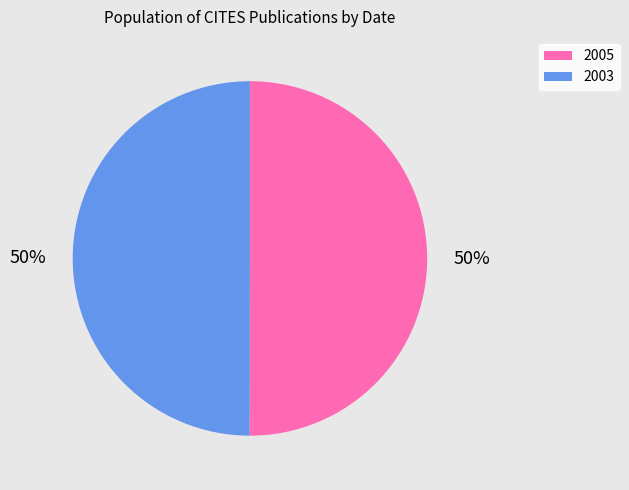

True or false: 2003 accounts for 50% of the total.

True